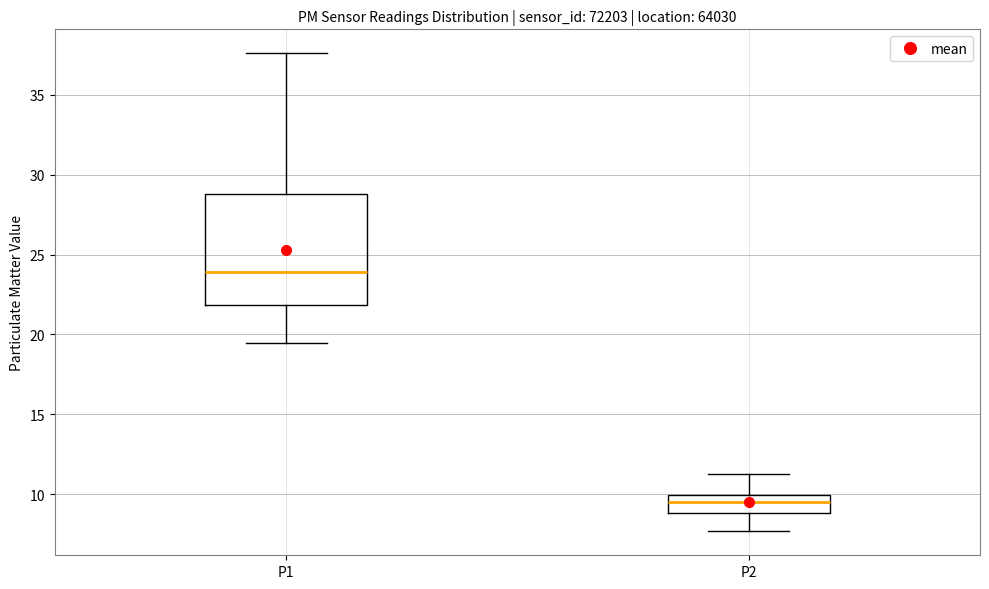

Which box's median line is the highest?

P1